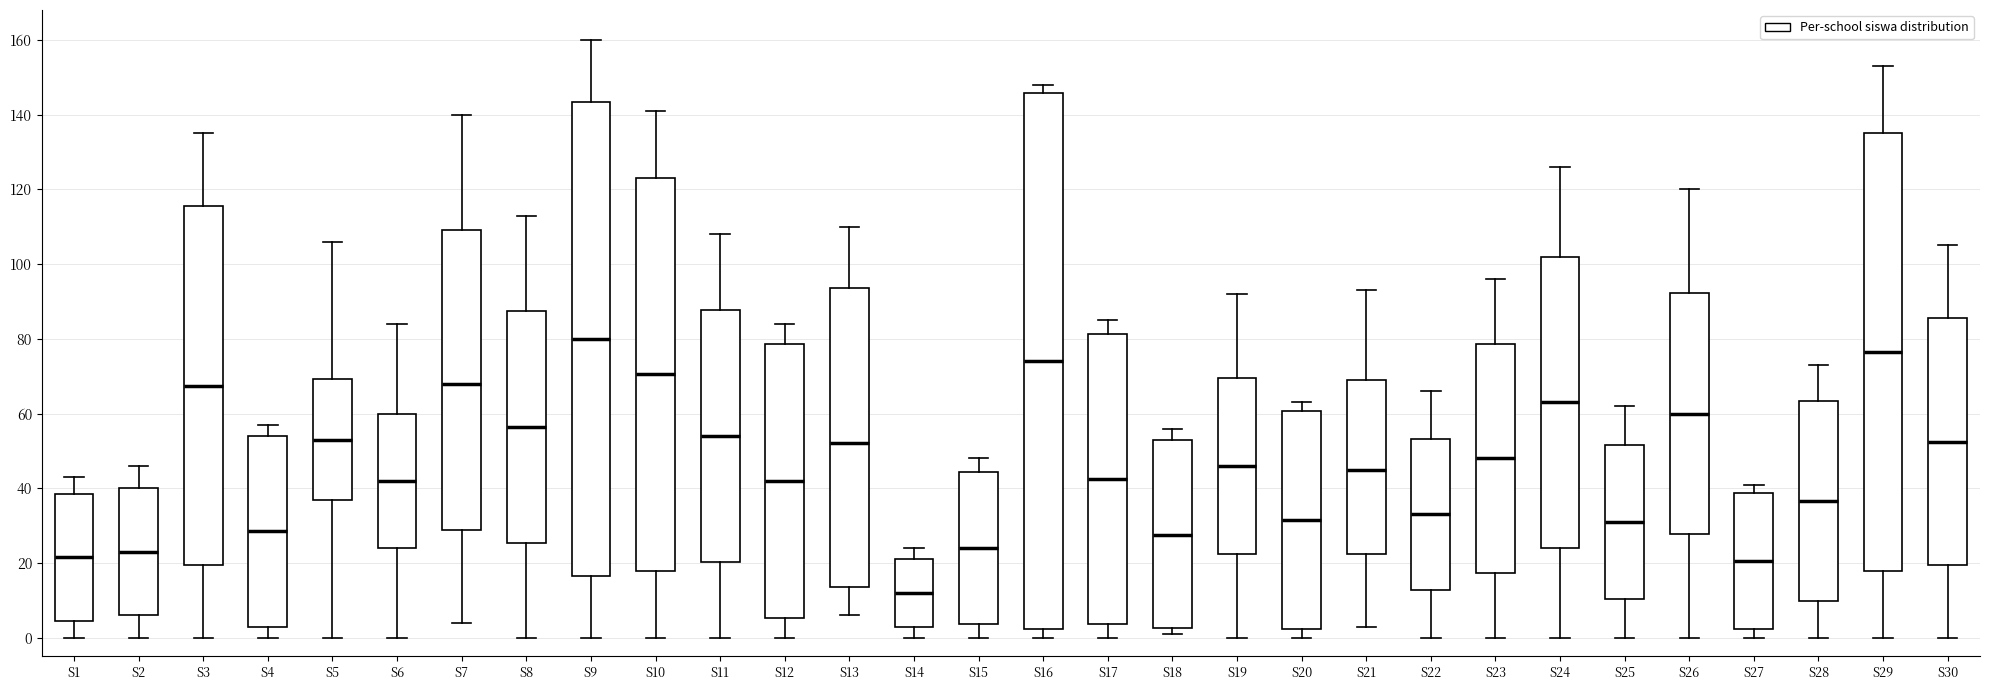

Comparing the boxes themselves (not the whiskers), which one is the tallest?

S16